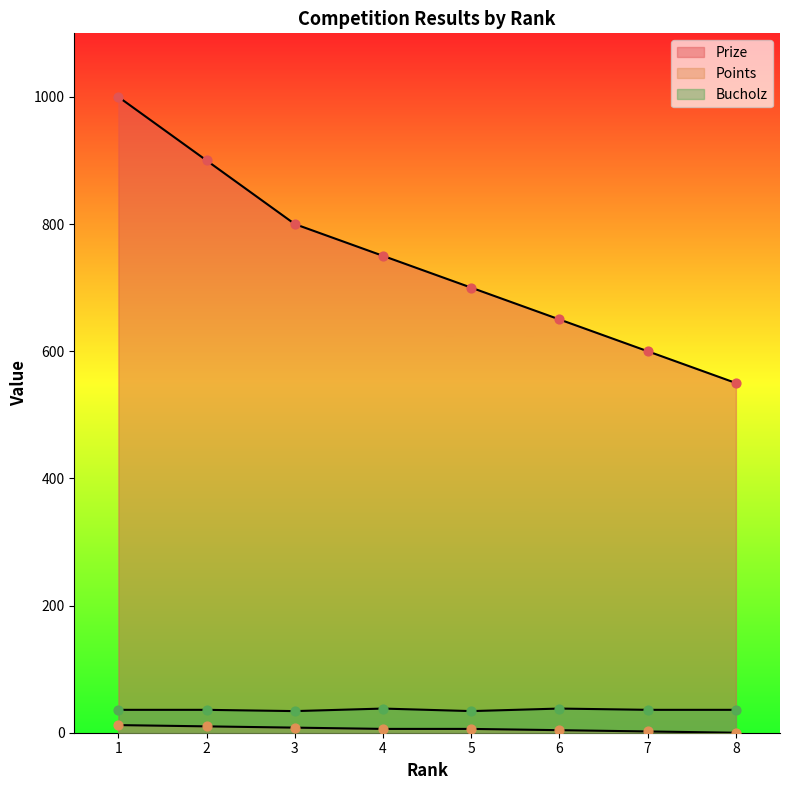

At which category is the sum across all series the highest?

1